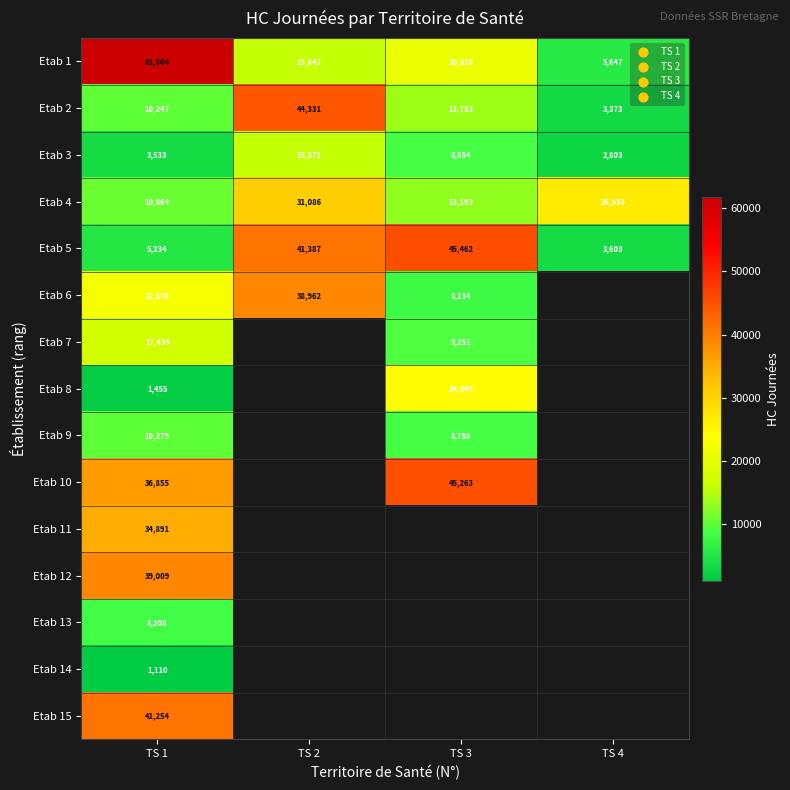

Is it true that Etab 6 equals 15969 at TS 2?

False